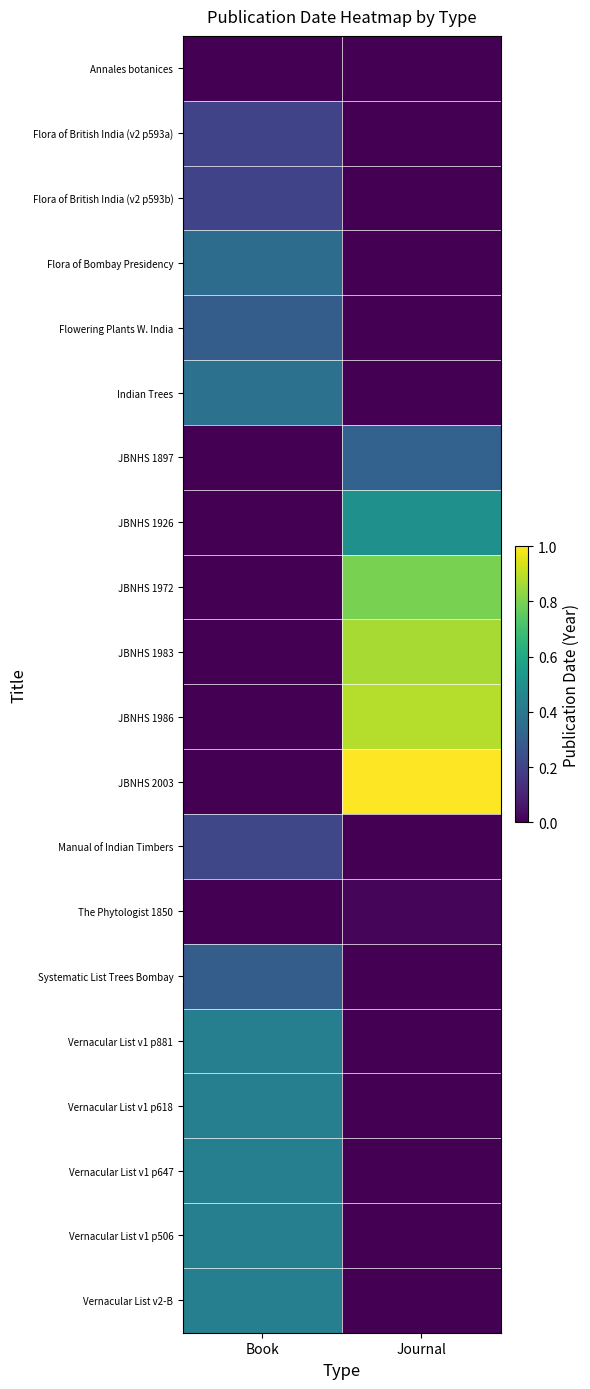

Which category has the lowest value across all series?

Book